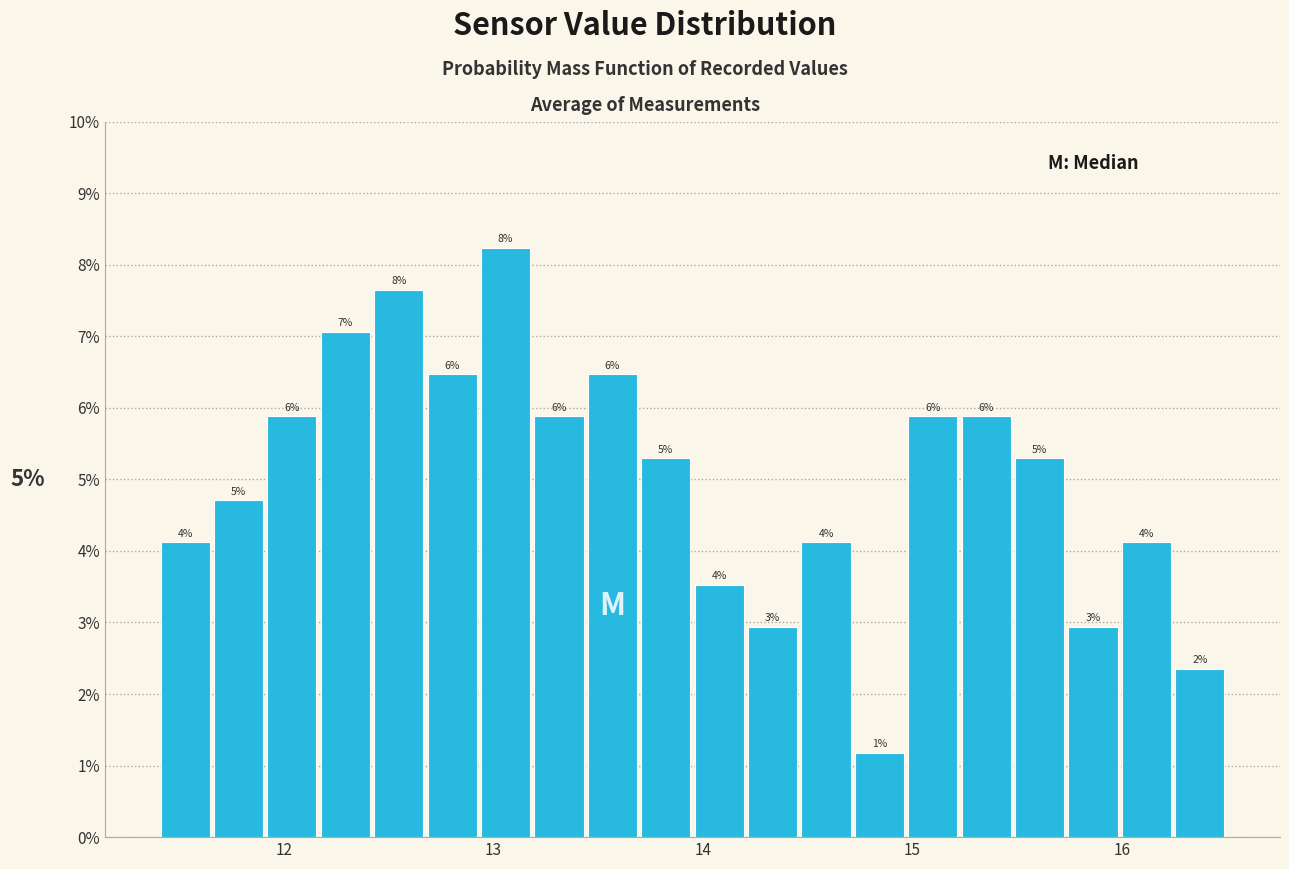

Around what value on the x-axis is the tallest bar? Give the approximate position of its centre, as read against the axis.

13.1